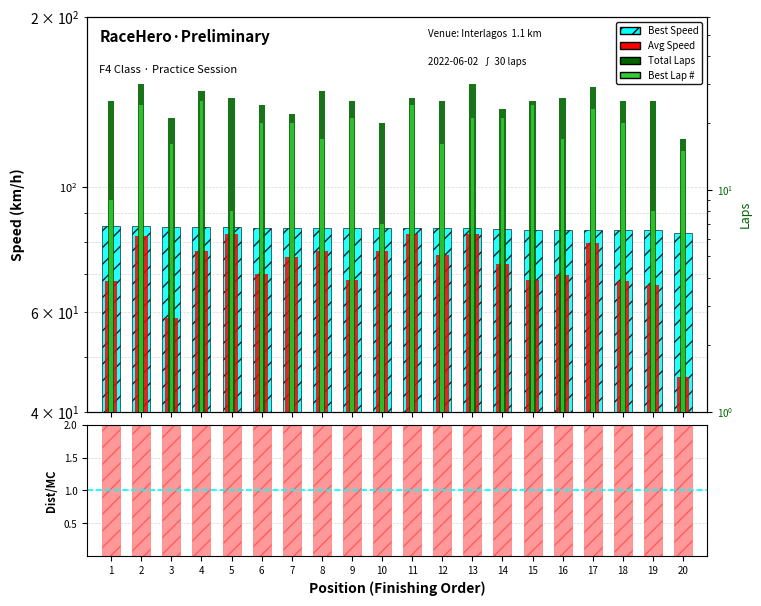

Does the chart contain any negative values?

No